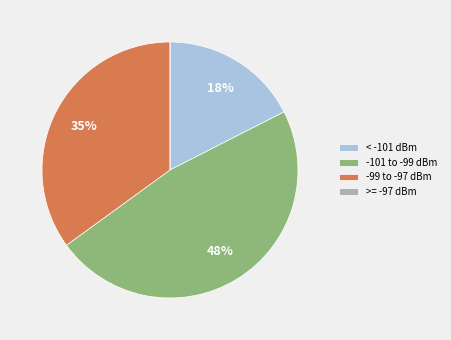

What percentage is the -99 to -97 dBm slice, to the nearest percent?

35%